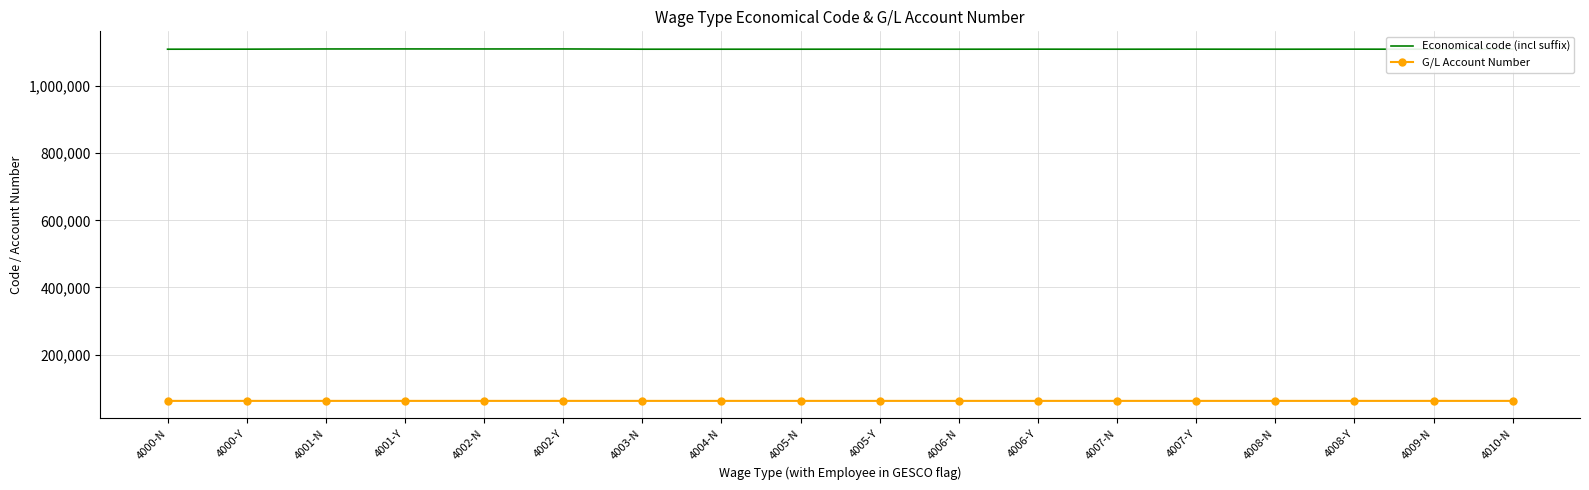

Read the Economical code (incl suffix) value at 4005-Y, to the nearest 50.

1110200